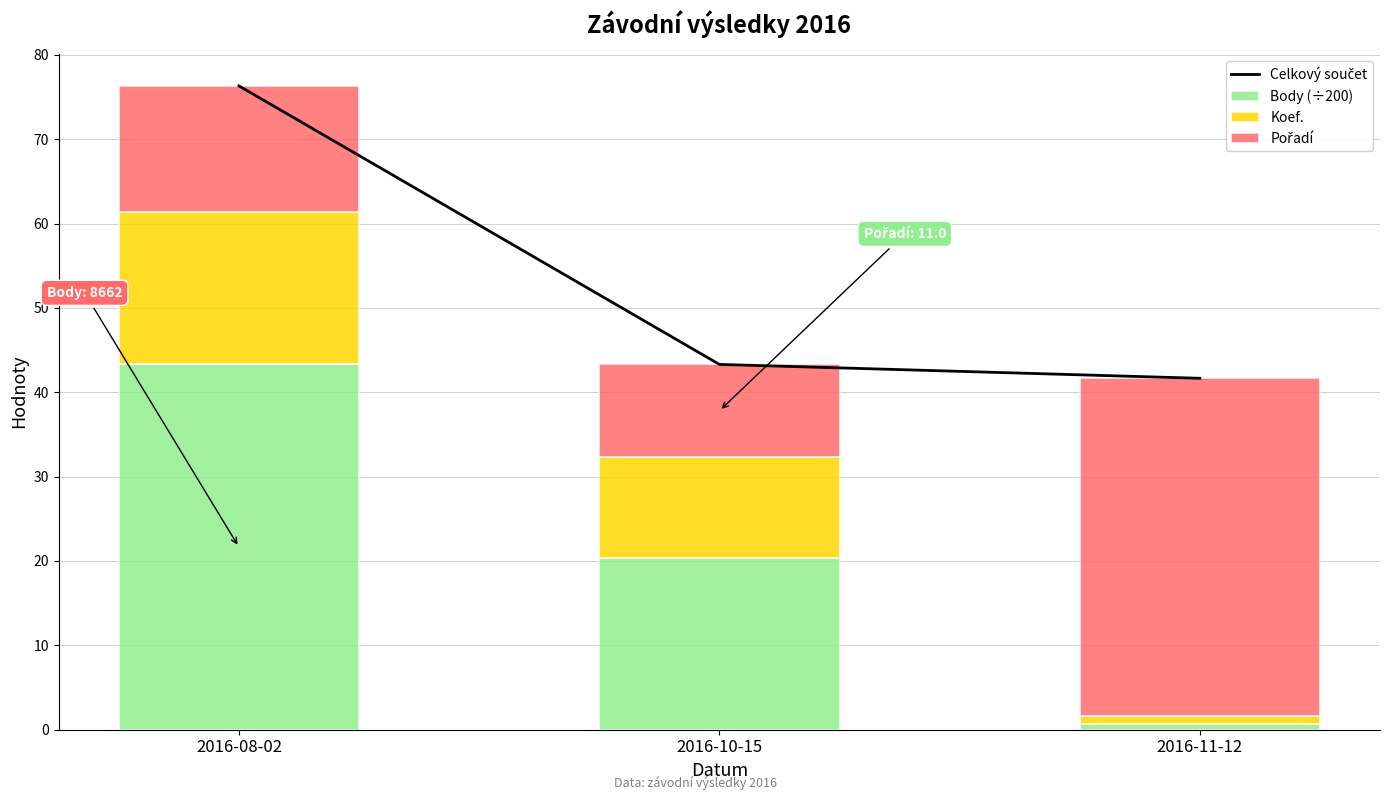

At which category does the chart reach its minimum across all series?

2016-11-12